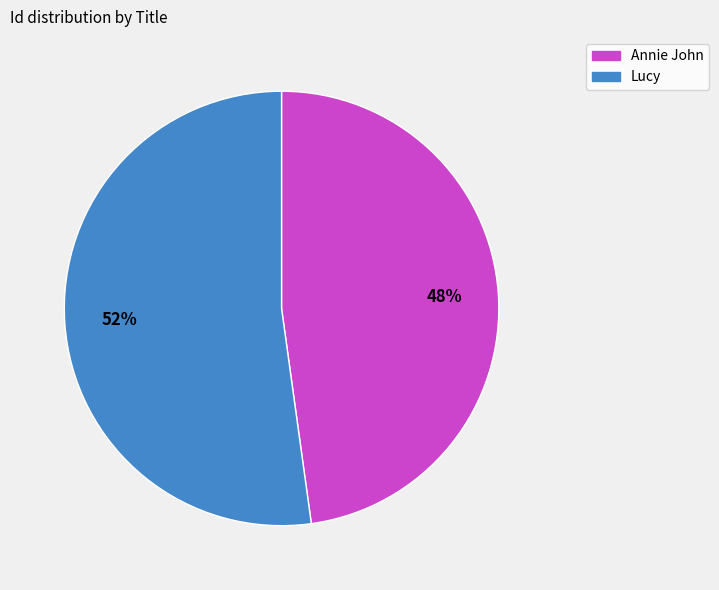

Is the sum of Annie John and Lucy greater than half?

Yes